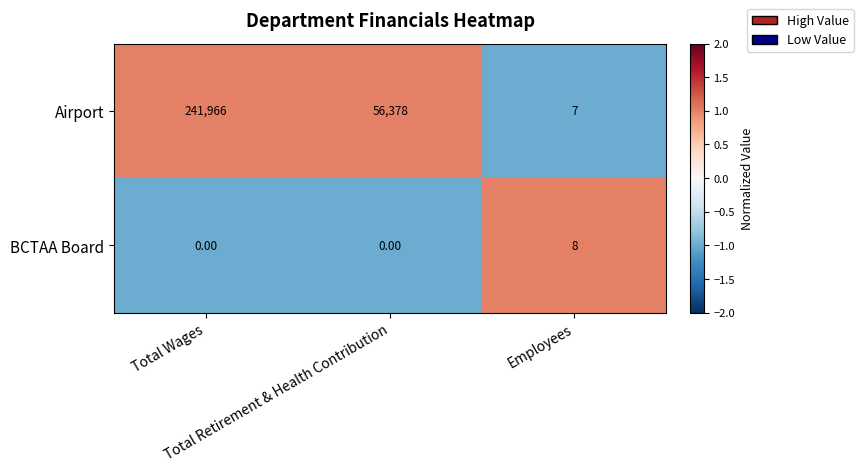

Rank the series by their average value, from highest to lowest.

Airport, BCTAA Board